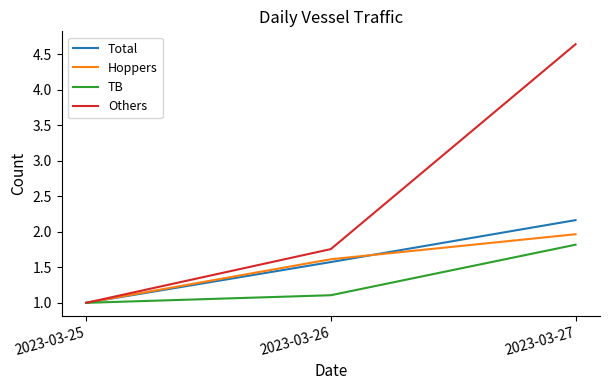

Is this an area chart (filled region under the line)?

No